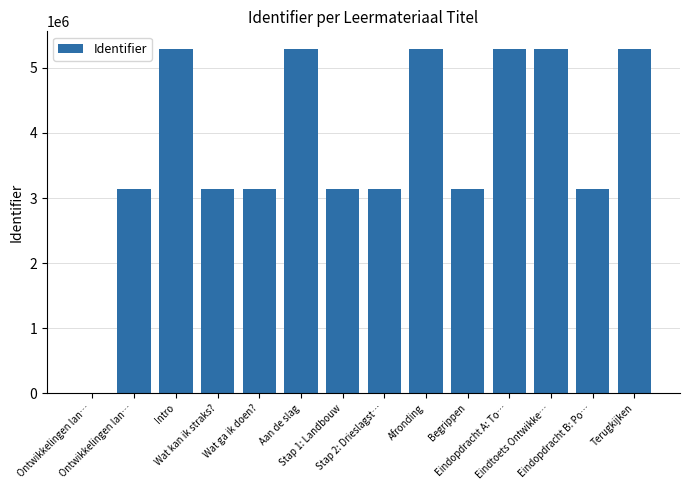

Approximately how many times larger is the value at Terugkijken compared to Ontwikkelingen lan…?

1.7